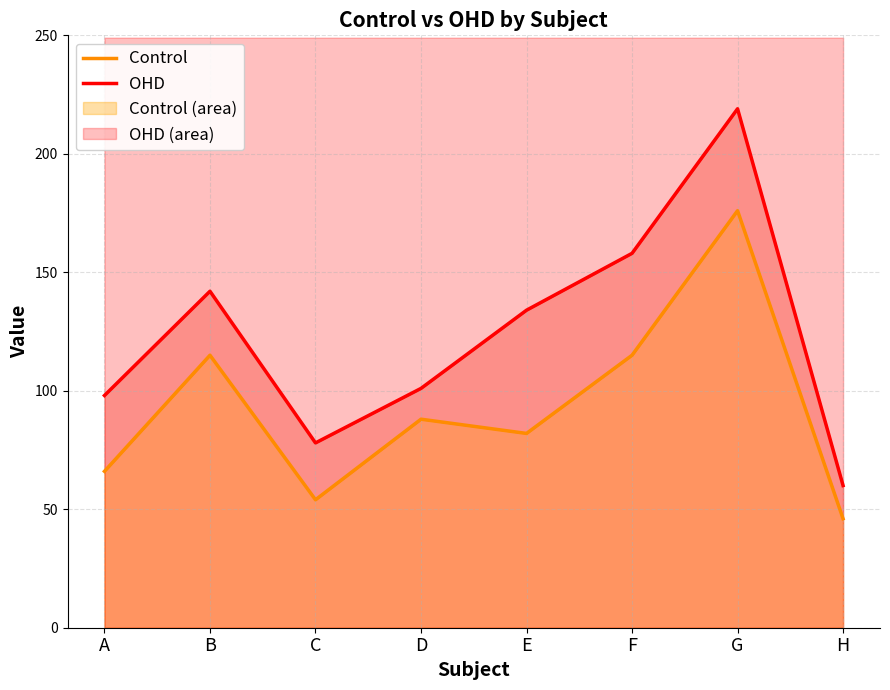

What is the total value across all series at A?

164